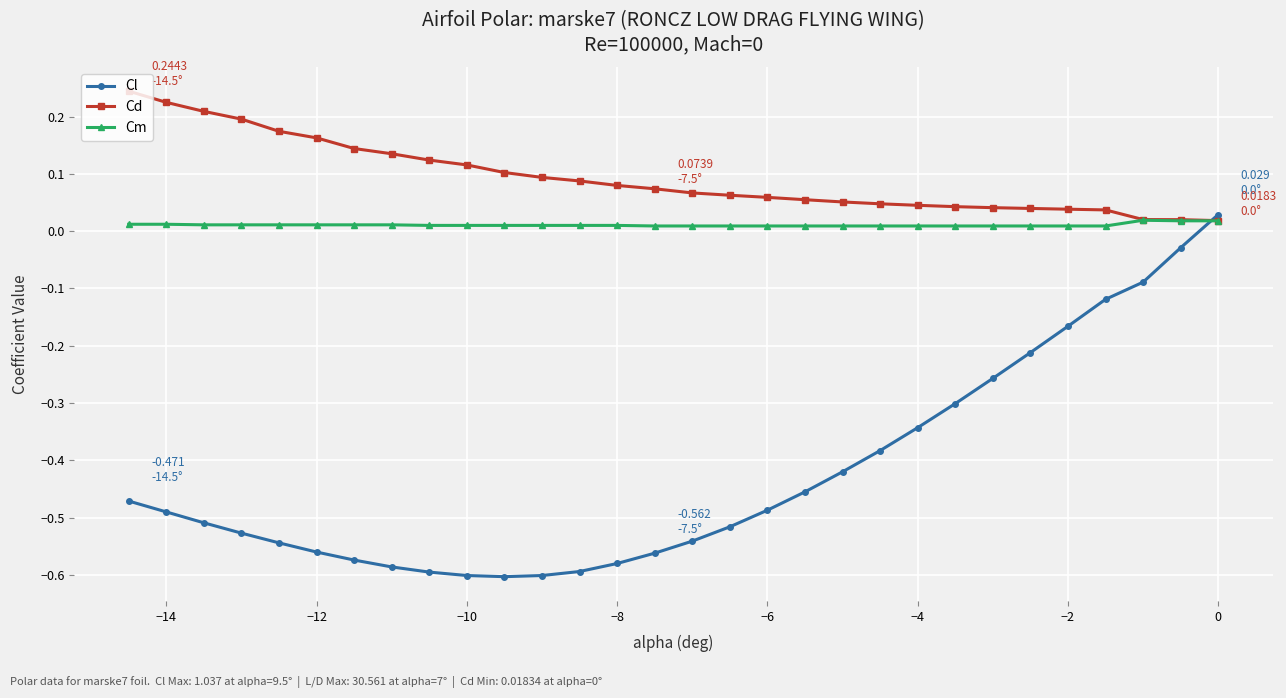

True or false: Cl has more than 2 points higher than both neighbors.

False